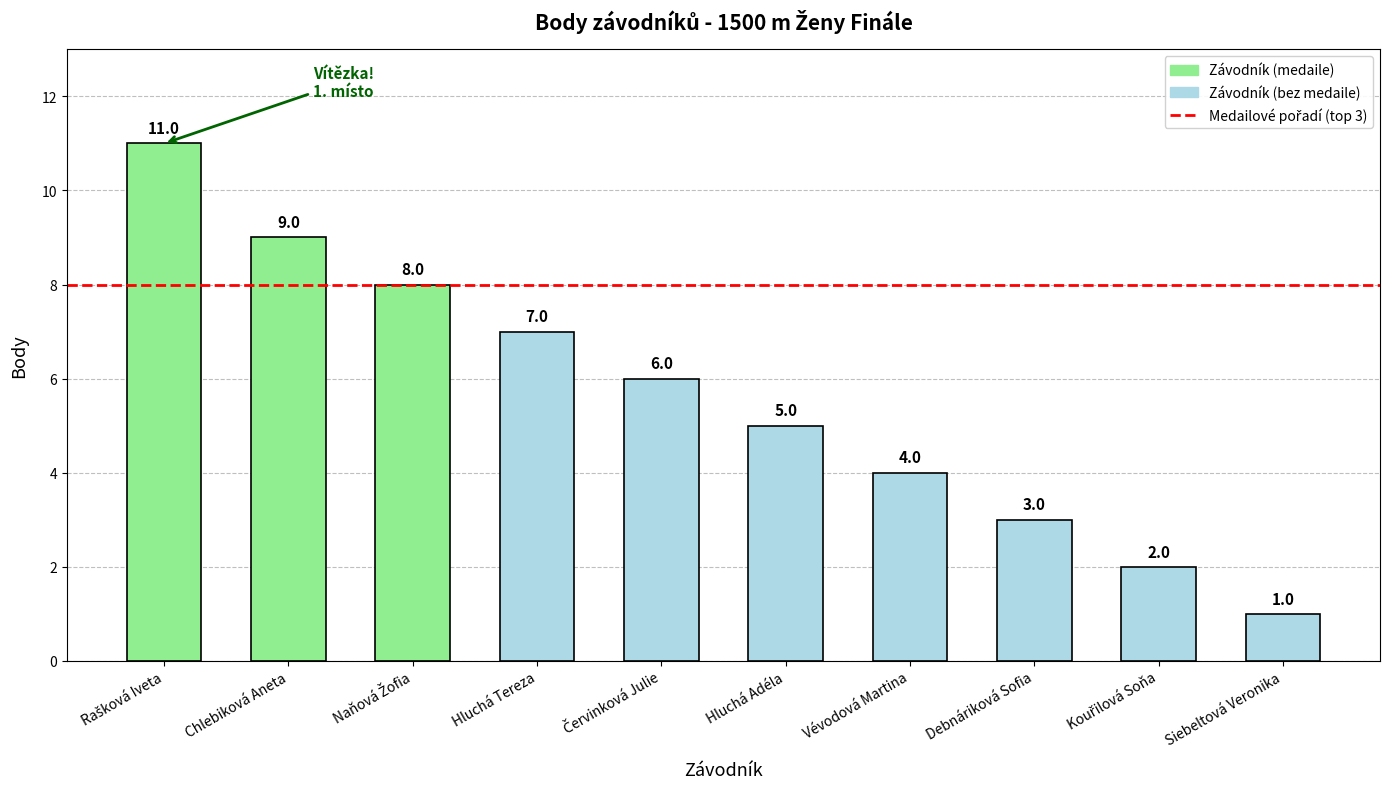

The value at Hluchá Tereza is 7. True or false?

True